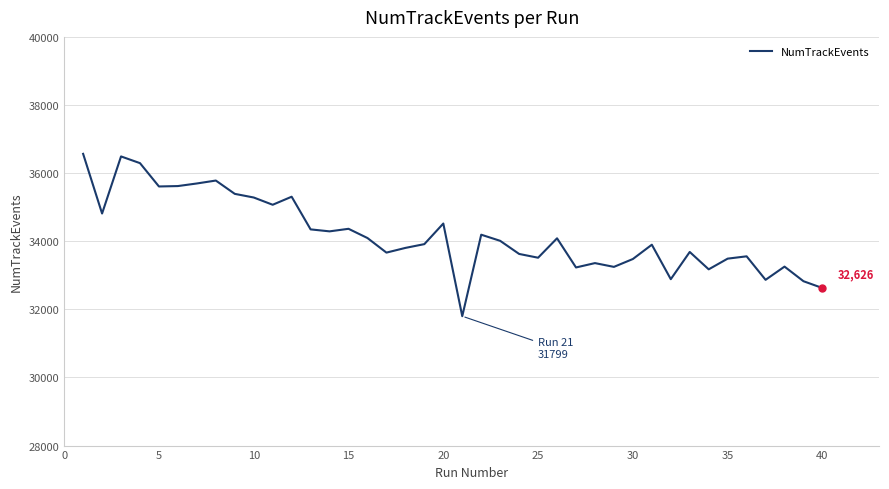

What is the smallest value displayed?

31799